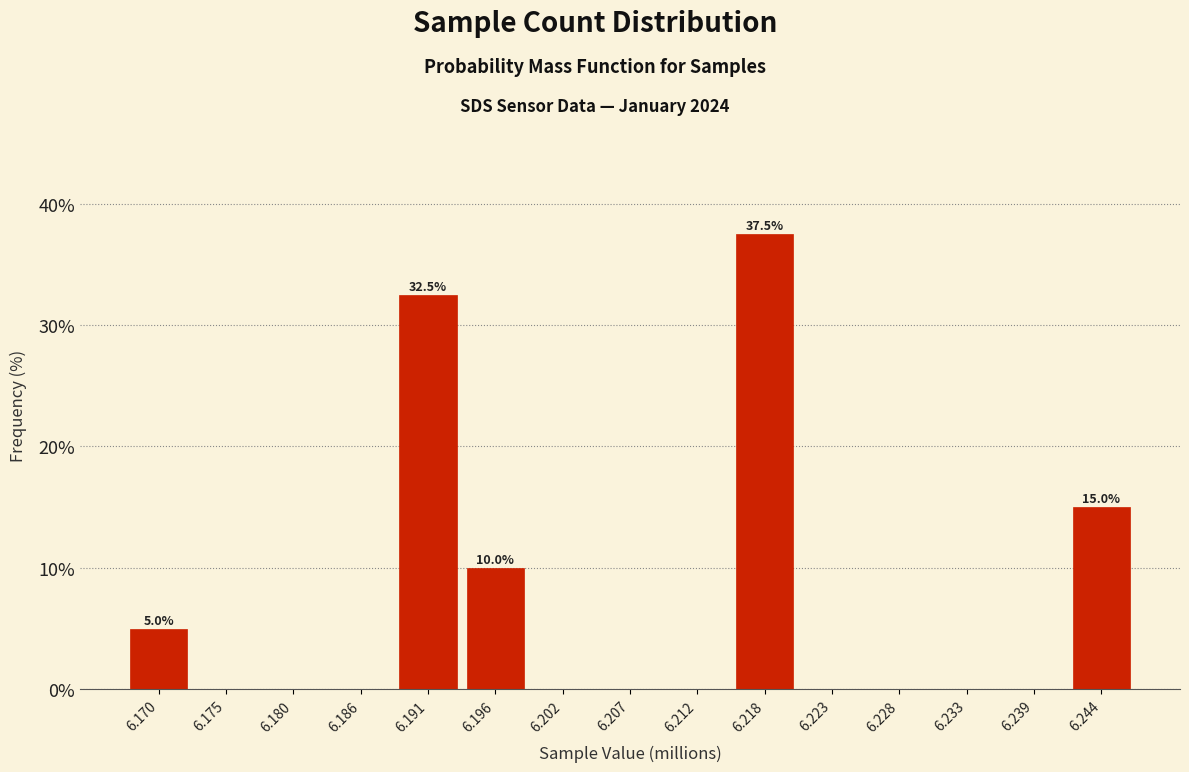

Reading left to right, transcribe all the data shown in this chart.

6.170=5.0	6.175=0.0	6.180=0.0	6.186=0.0	6.191=32.5	6.196=10.0	6.202=0.0	6.207=0.0	6.212=0.0	6.218=37.5	6.223=0.0	6.228=0.0	6.233=0.0	6.239=0.0	6.244=15.0